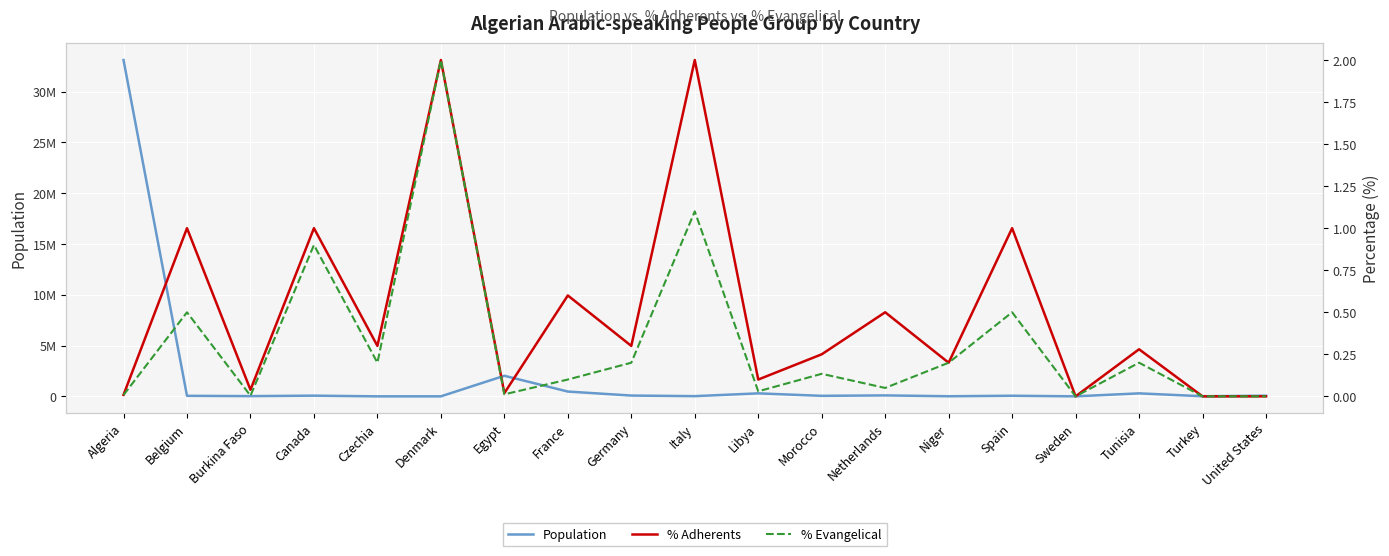

What is the label of the 9th point from the right?

Libya